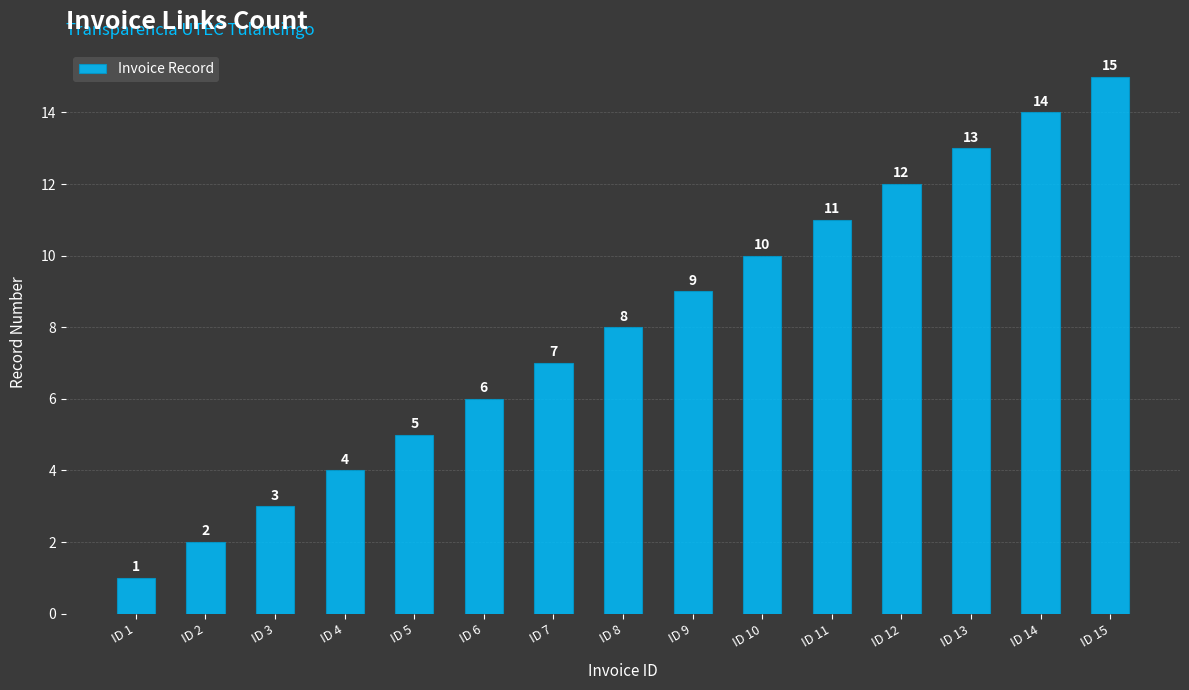

What is the value of the 1st bar from the left?

1